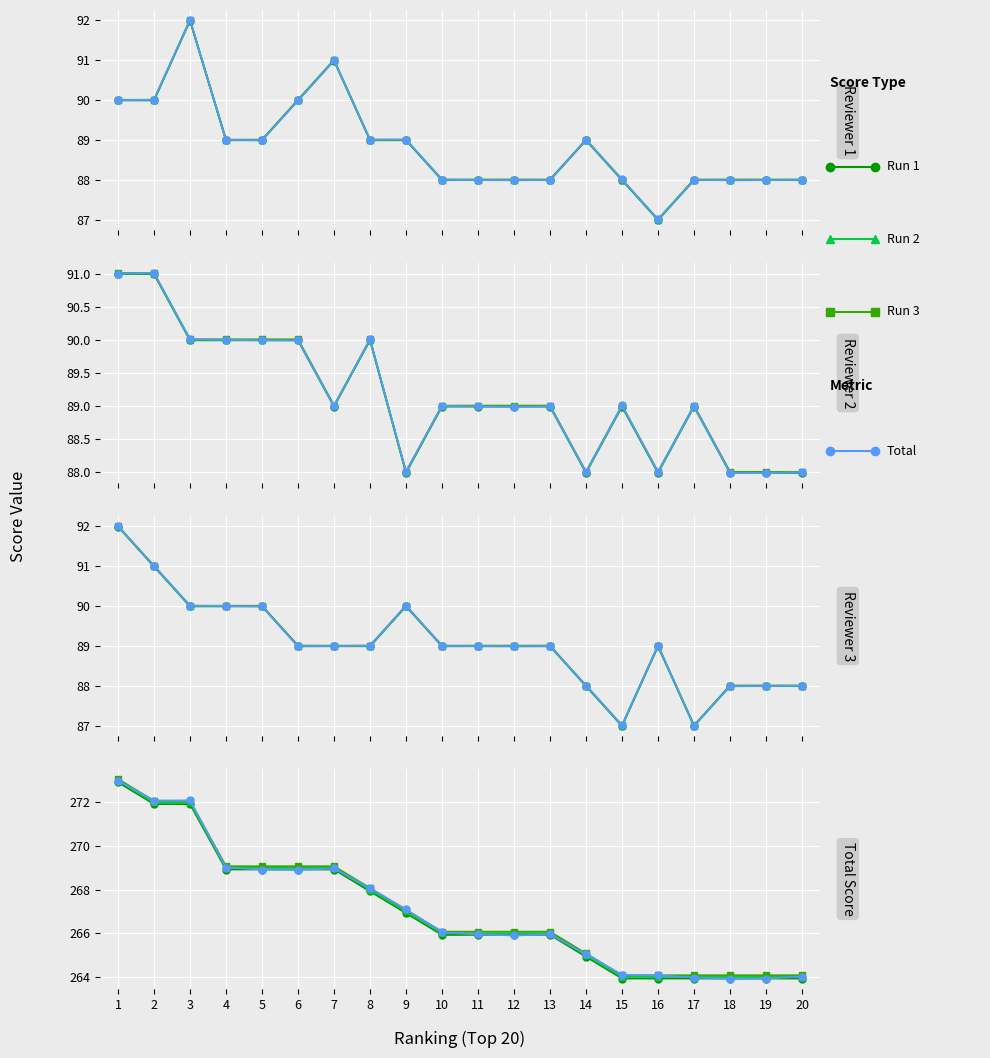

True or false: 評審三 has a value of 138.1 at 14.

False